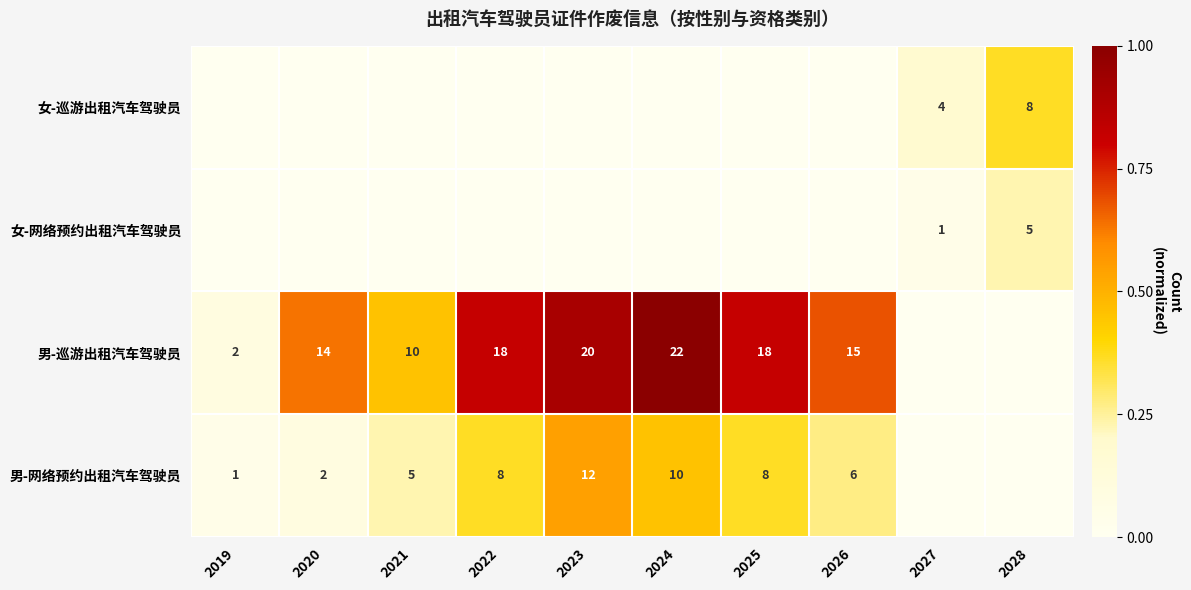

What is the sum of the 男-巡游出租汽车驾驶员 values at 2023 and 2025?

38